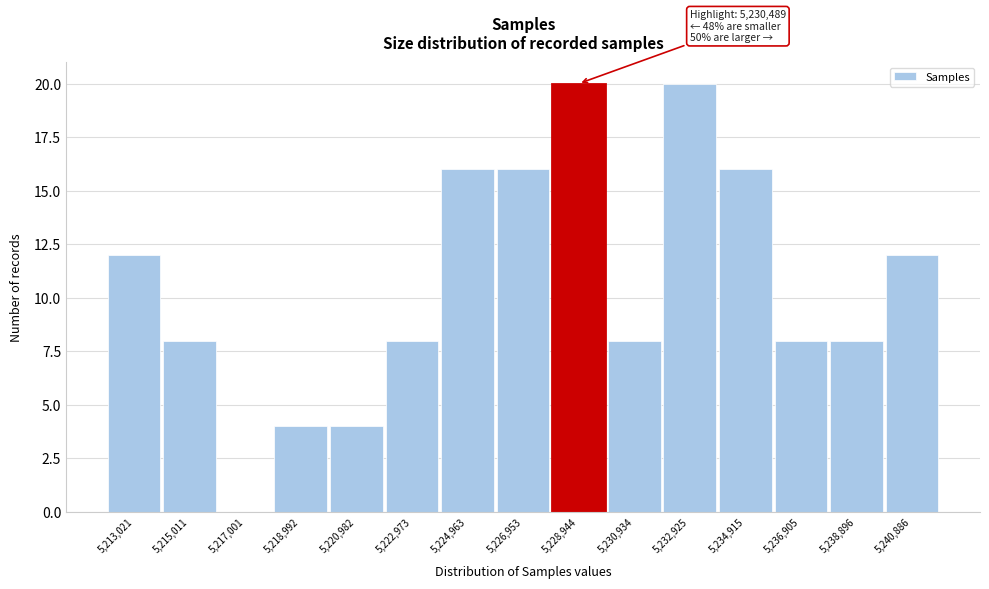

Reading right to left, transcribe all the data shown in this chart.

5,240,886=12	5,238,896=8	5,236,905=8	5,234,915=16	5,232,925=20	5,230,934=8	5,228,944=20	5,226,953=16	5,224,963=16	5,222,973=8	5,220,982=4	5,218,992=4	5,217,001=0	5,215,011=8	5,213,021=12